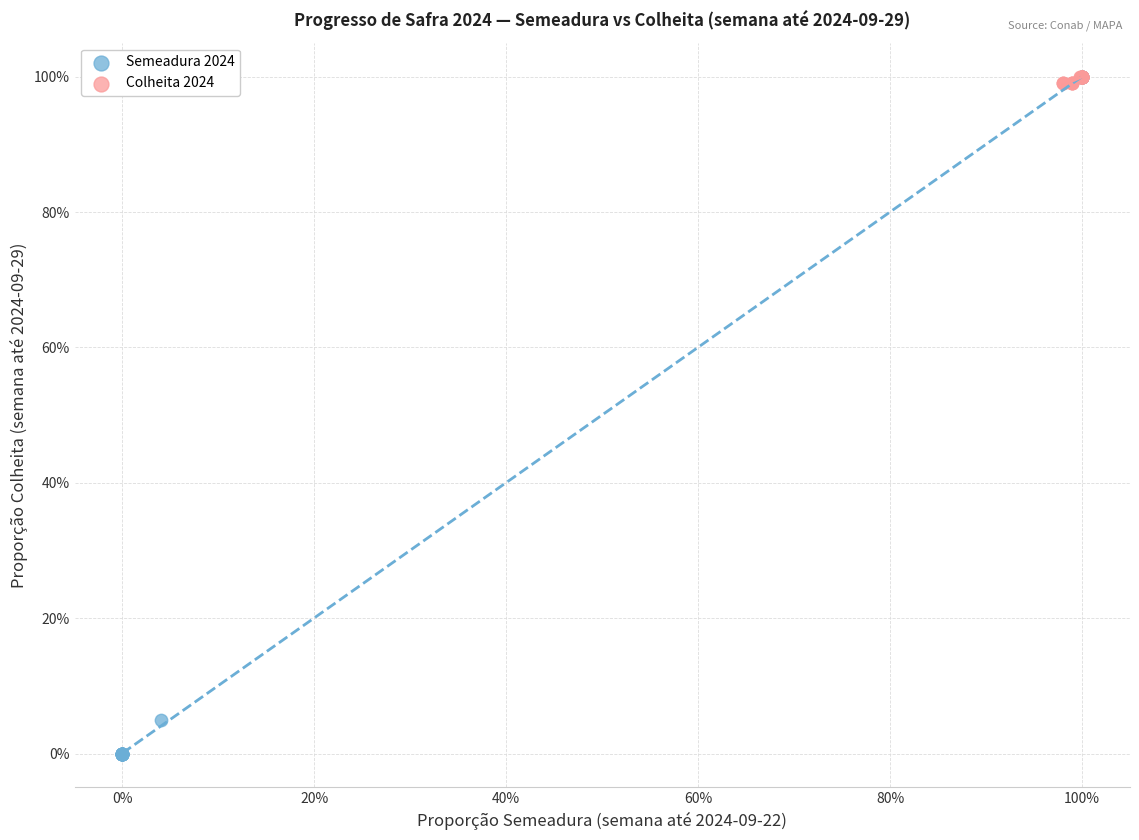

Which series contains the lowest Y value?

Semeadura 2024